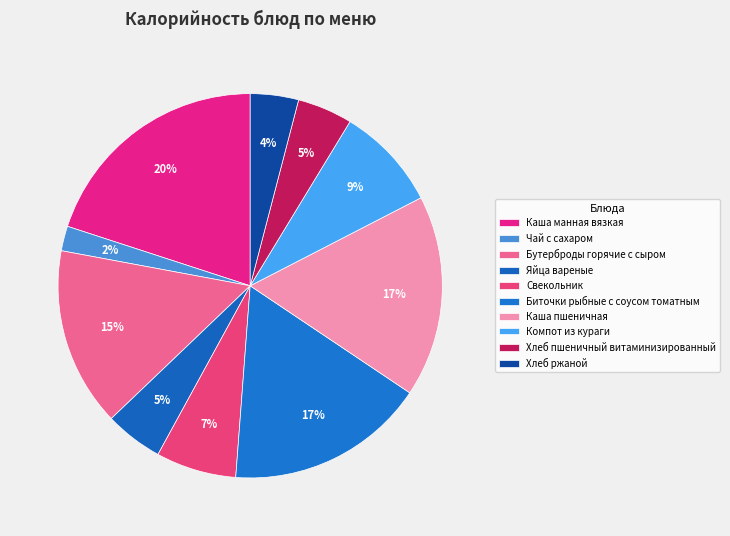

To the nearest percent, what is the average slice percentage?

10%